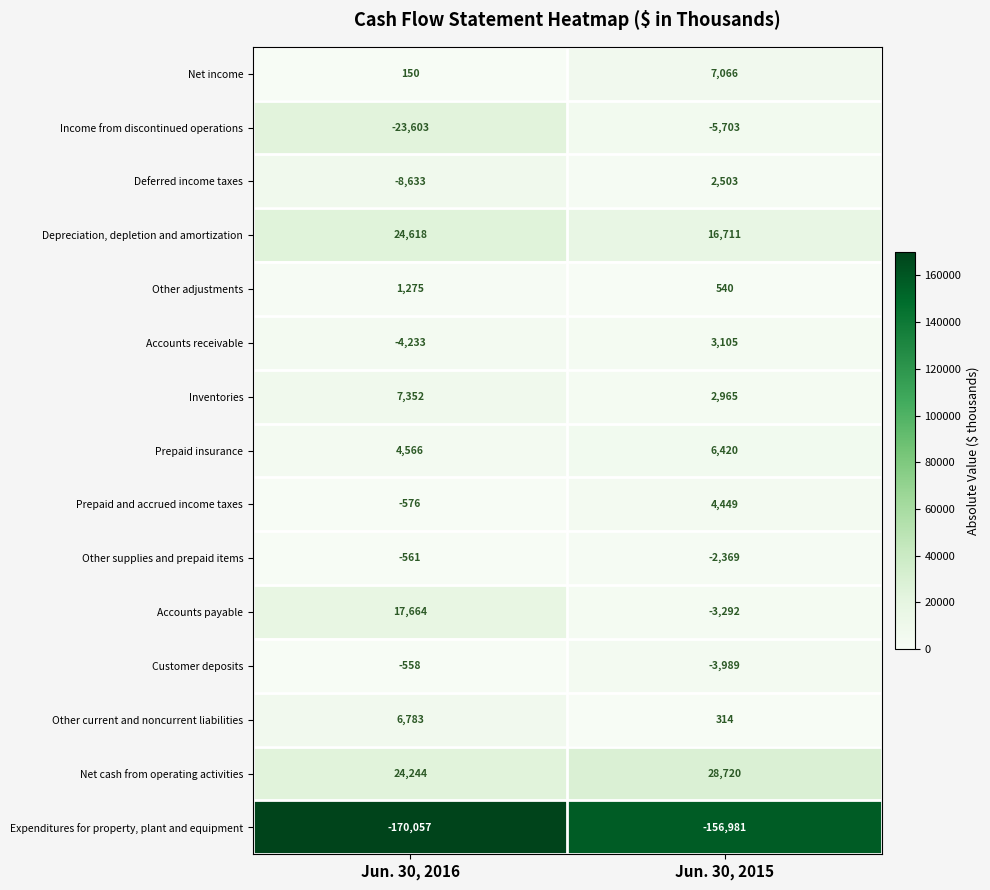

What value does the Customer deposits series have at Jun. 30, 2016?

-558